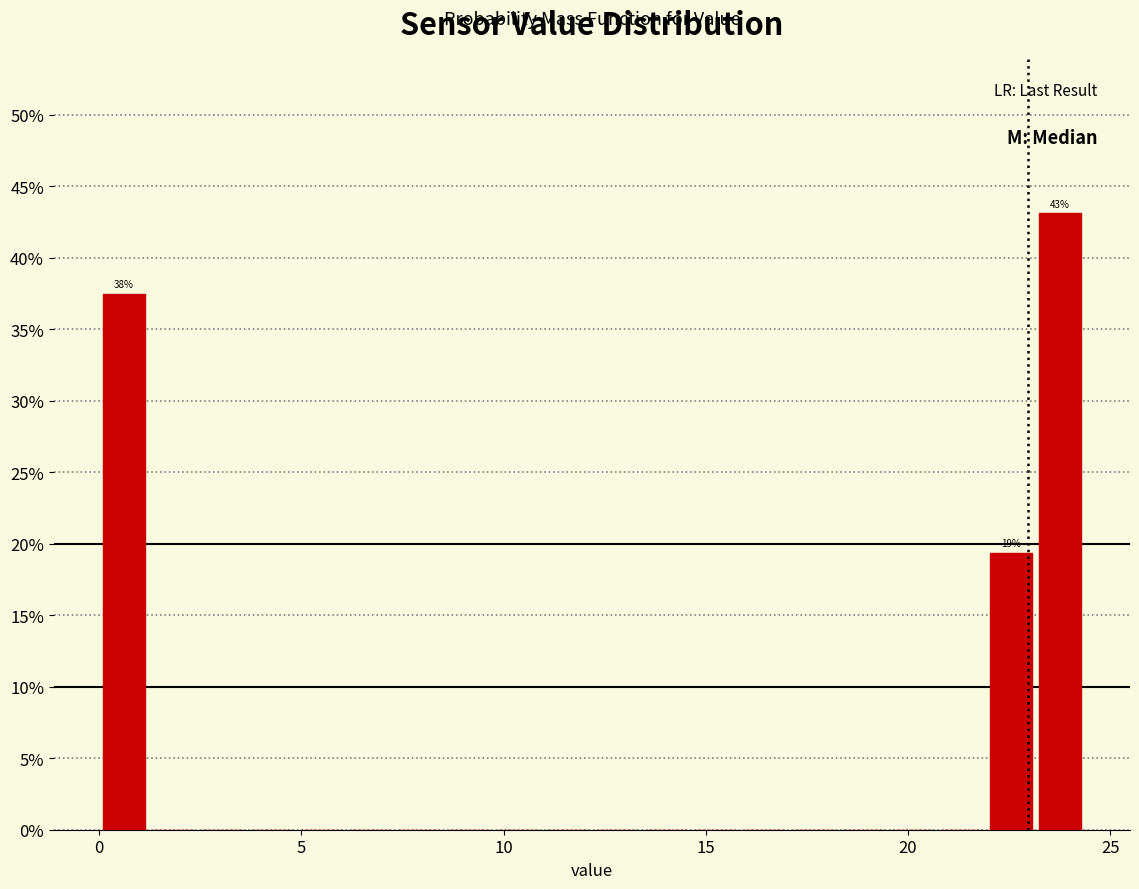

Read against the x-axis, roughly where is the centre of the tallest bar?

24.0